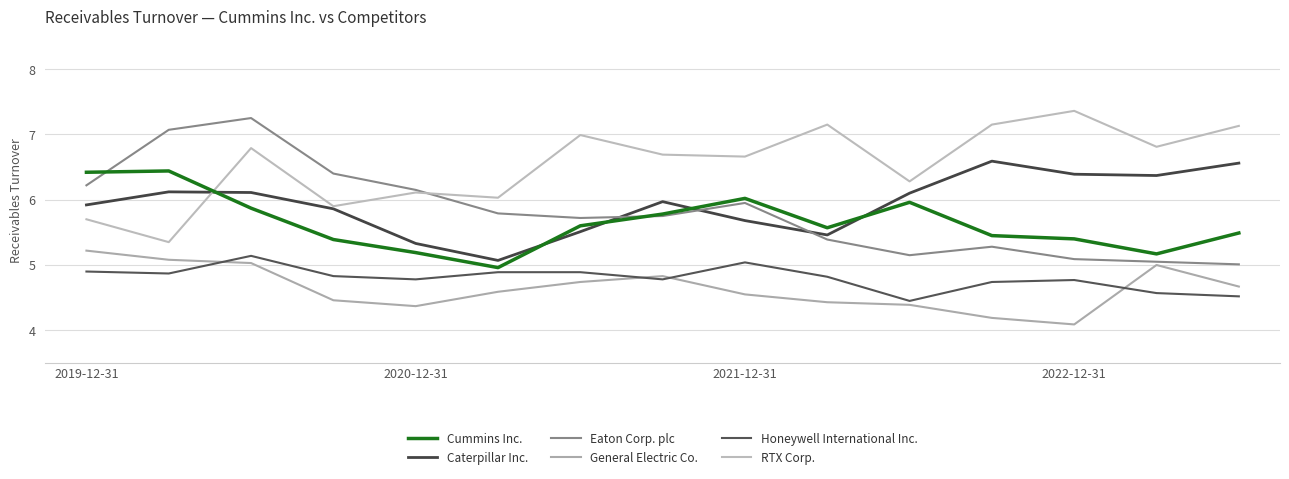

What are all the series names shown in the legend?

Cummins Inc., Caterpillar Inc., Eaton Corp. plc, General Electric Co., Honeywell International Inc., RTX Corp.